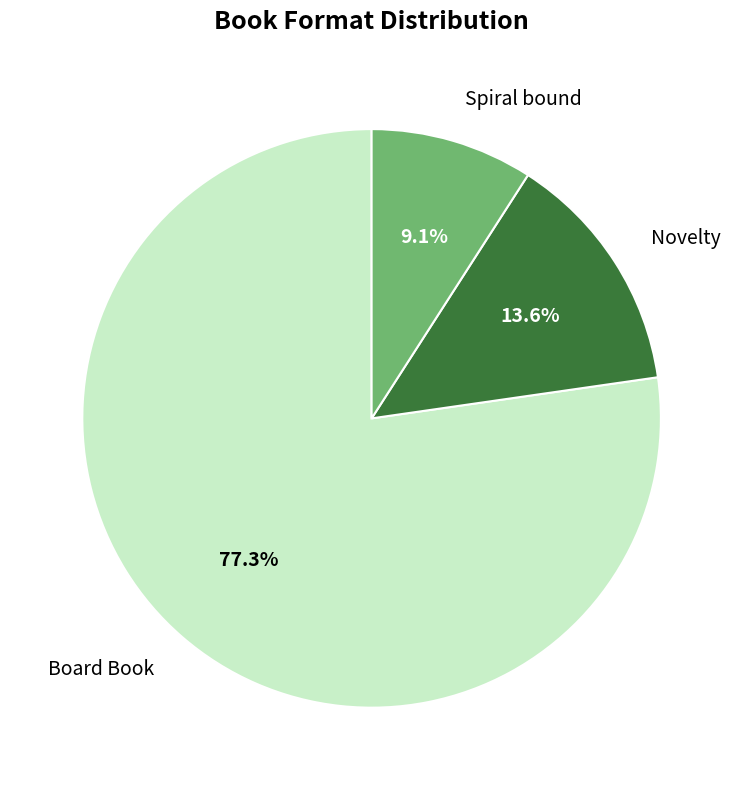

Which category has the smallest portion of the pie?

Spiral bound